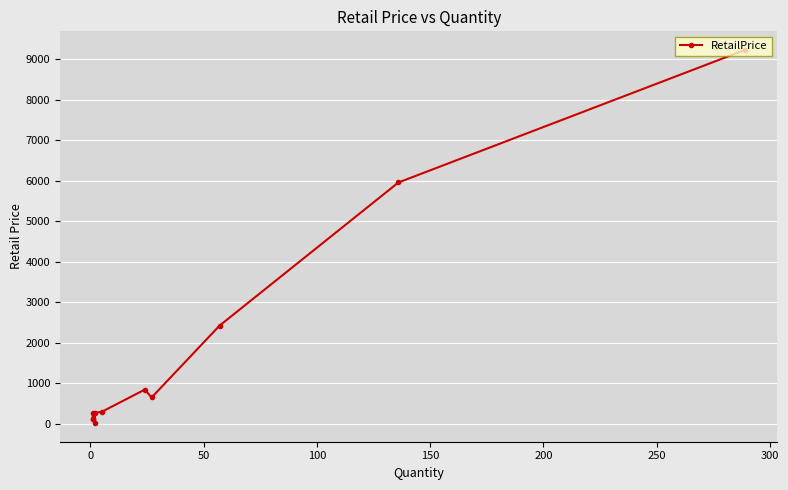

How many lines are shown in the chart?

1